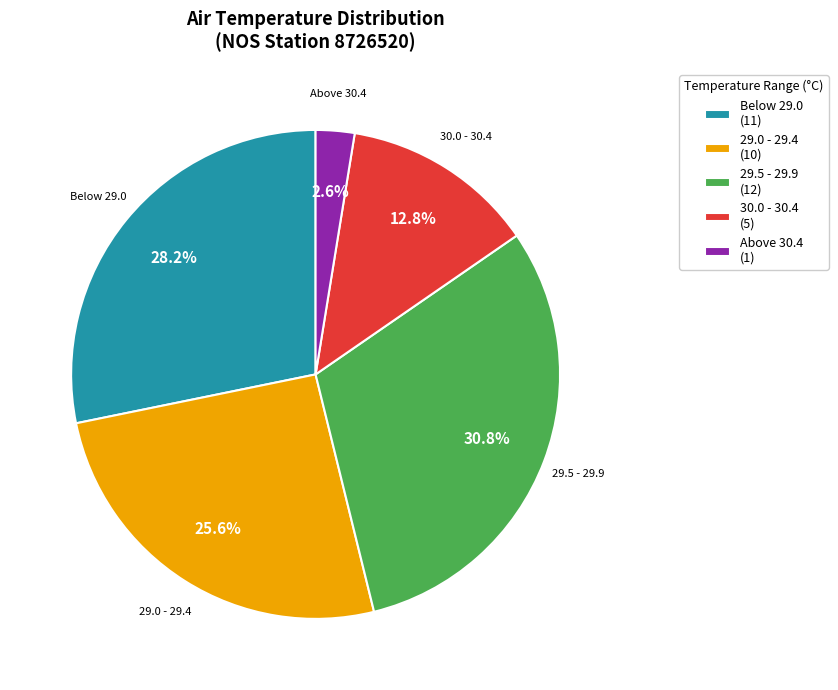

Rank the categories by value from lowest to highest.

Above 30.4 (1), 30.0 - 30.4 (5), 29.0 - 29.4 (10), Below 29.0 (11), 29.5 - 29.9 (12)